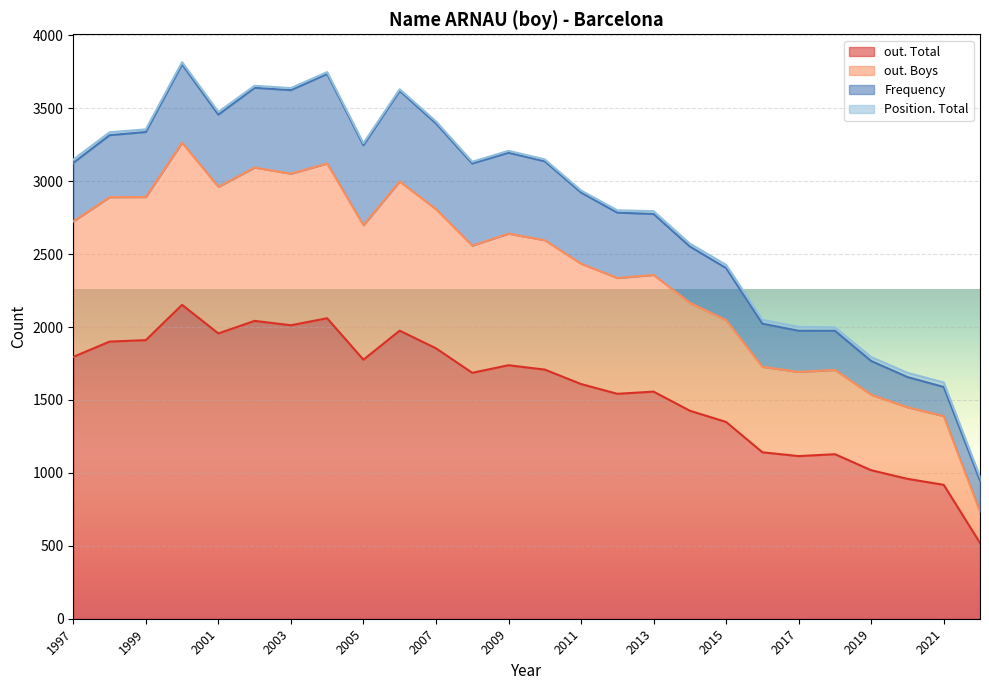

What is the difference between the maximum and minimum values in the out. Boys series?

2530